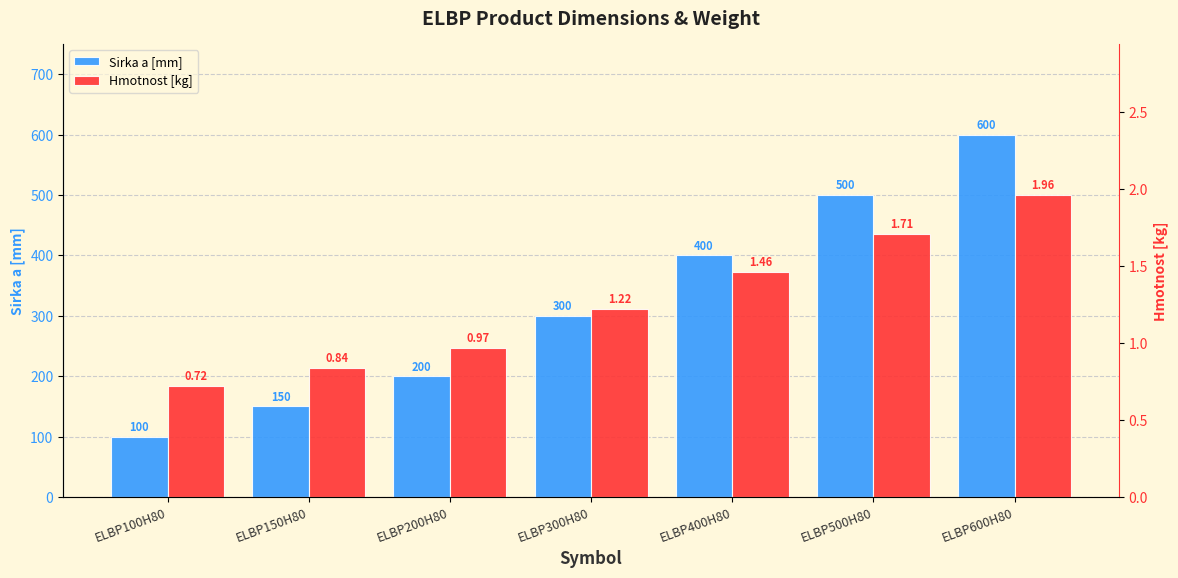

What is the label of the 5th bar from the right?

ELBP200H80